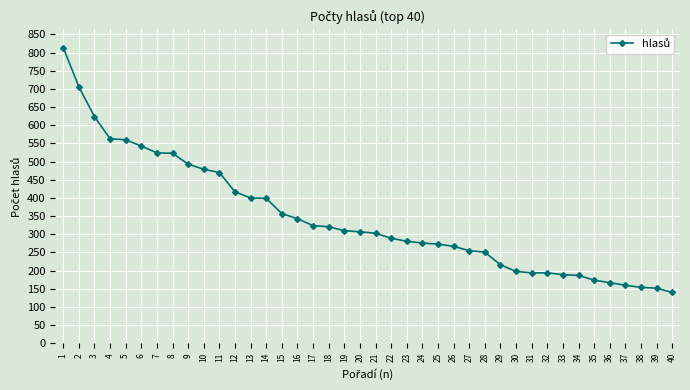

Count the number of data series in this chart.

1